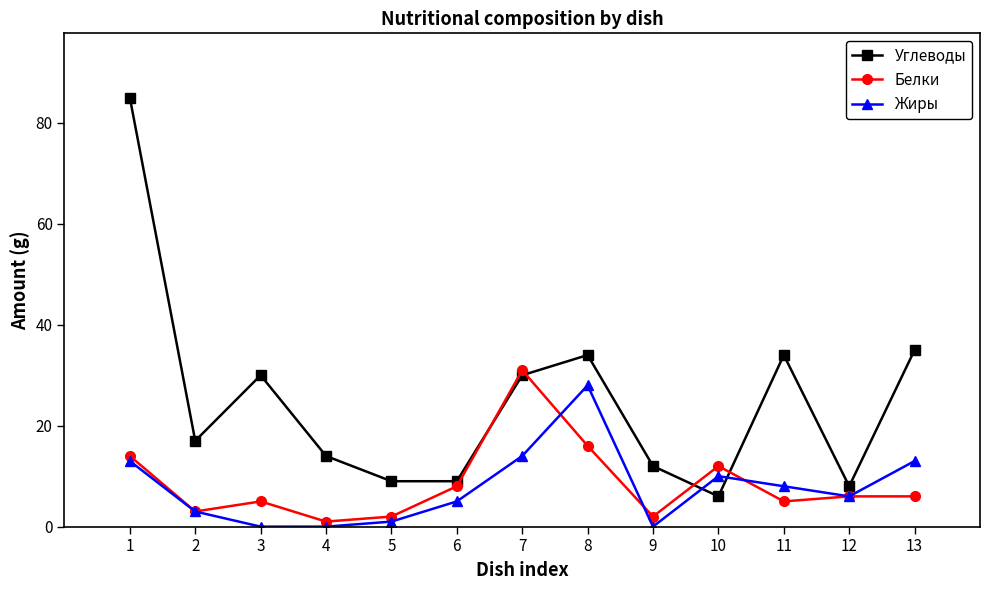

Where is Белки nearest to the value 16?

8